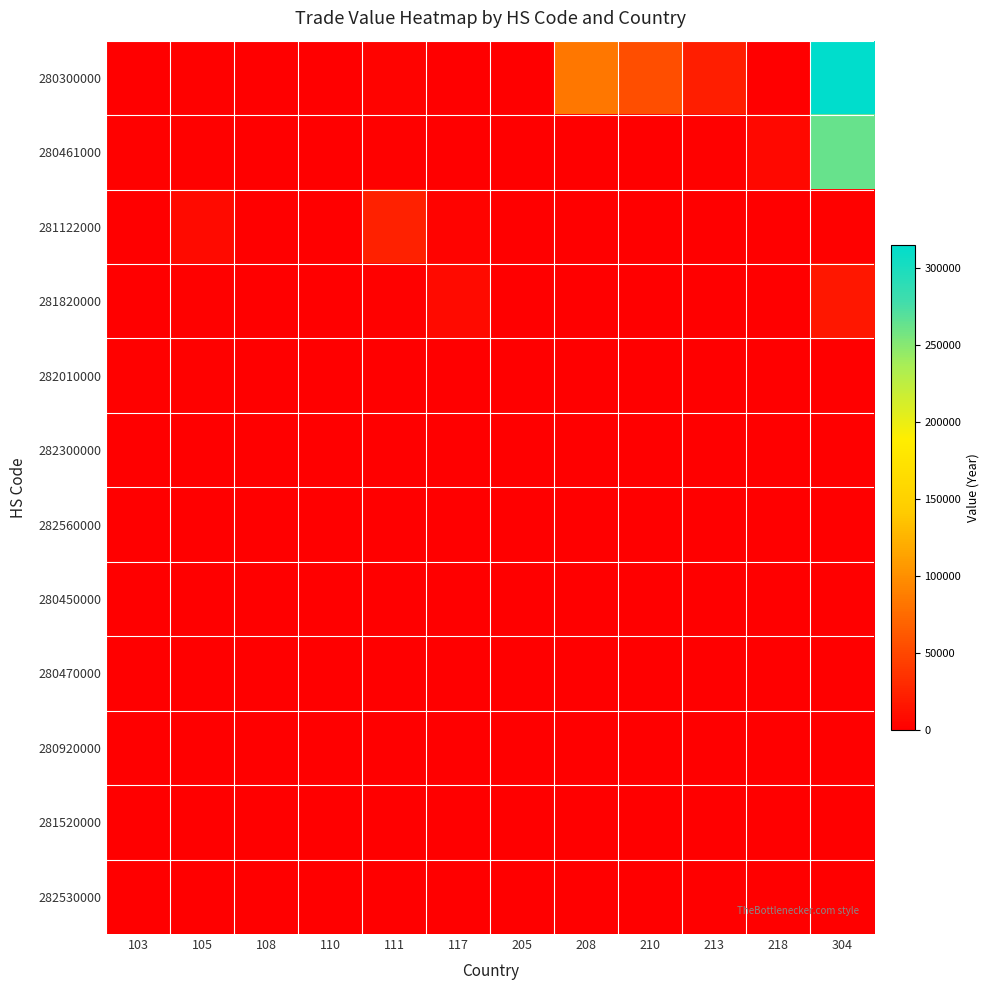

Which series has the largest range (max minus min)?

280300000